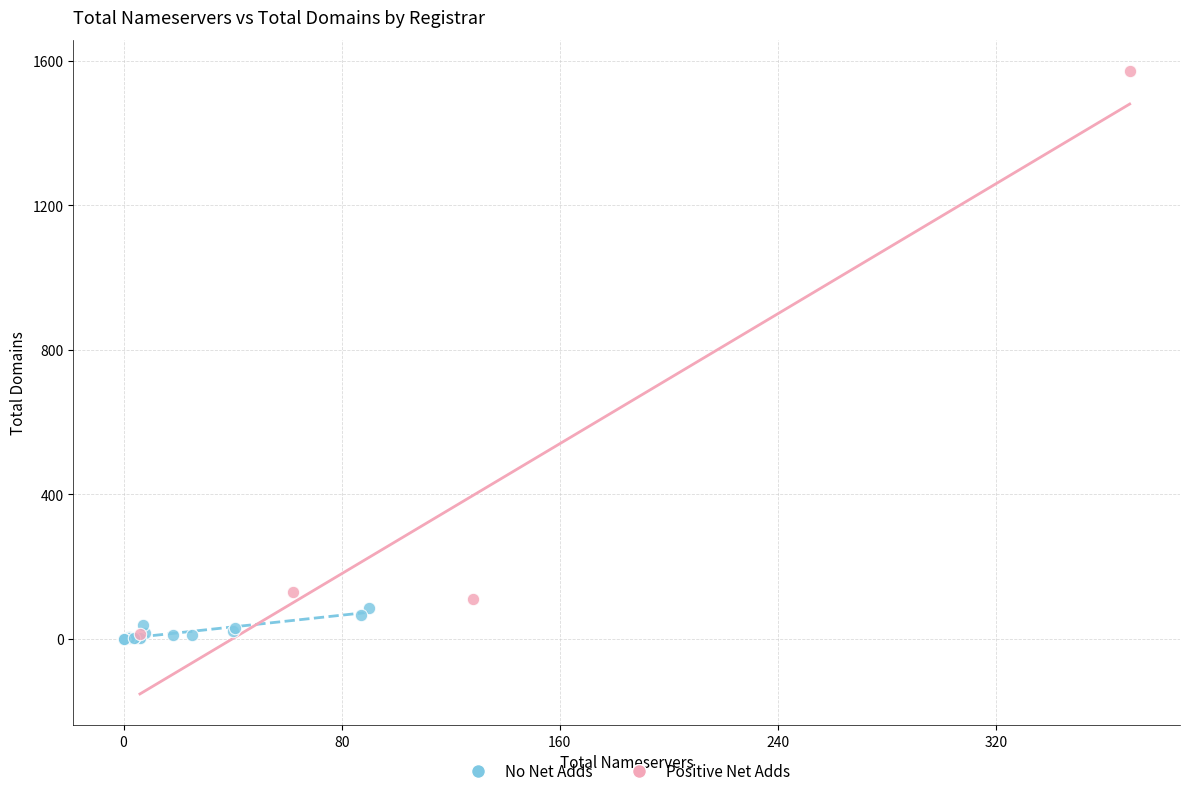

Which series reaches the maximum Y coordinate?

Positive Net Adds